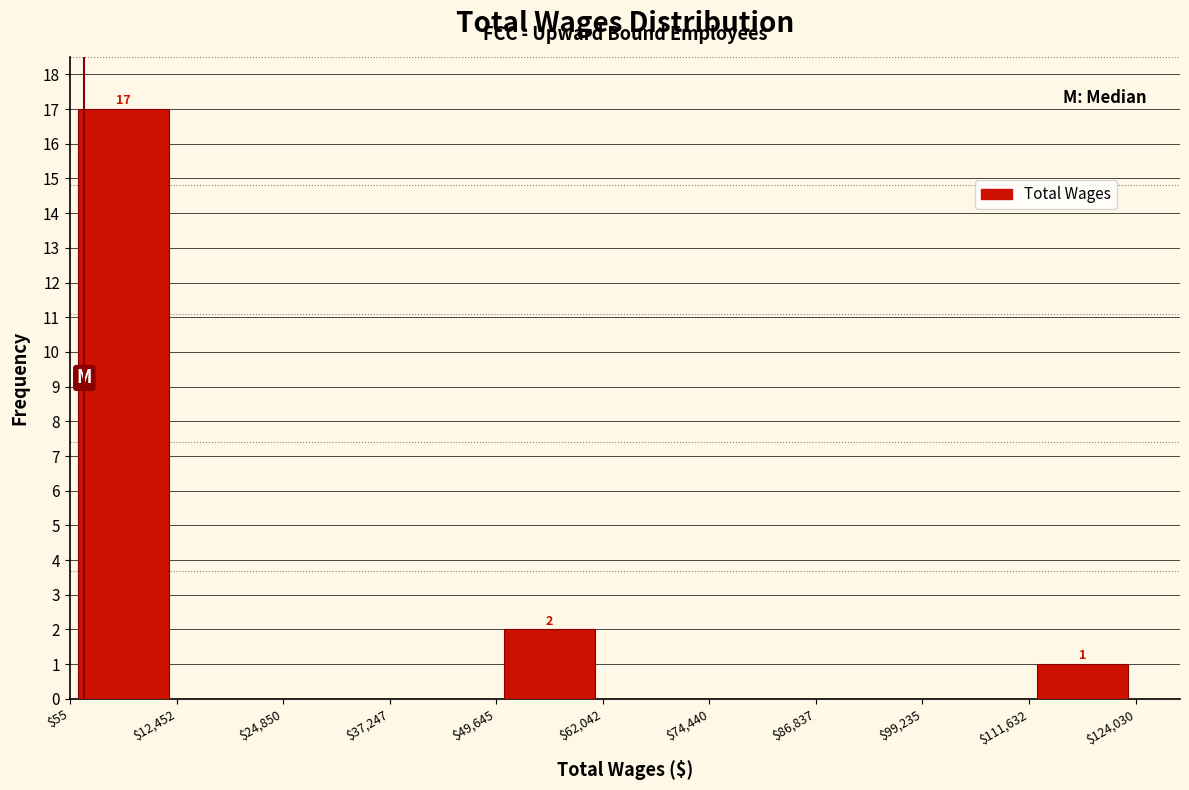

Which range on the x-axis has the tallest bar?

$55 to $12,452